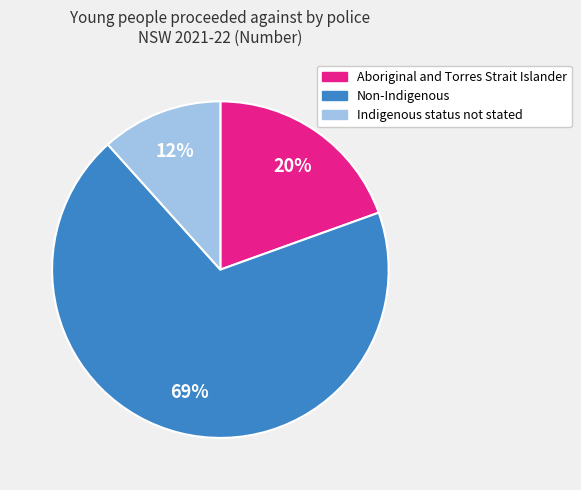

Which category has the smallest portion of the pie?

Indigenous status not stated